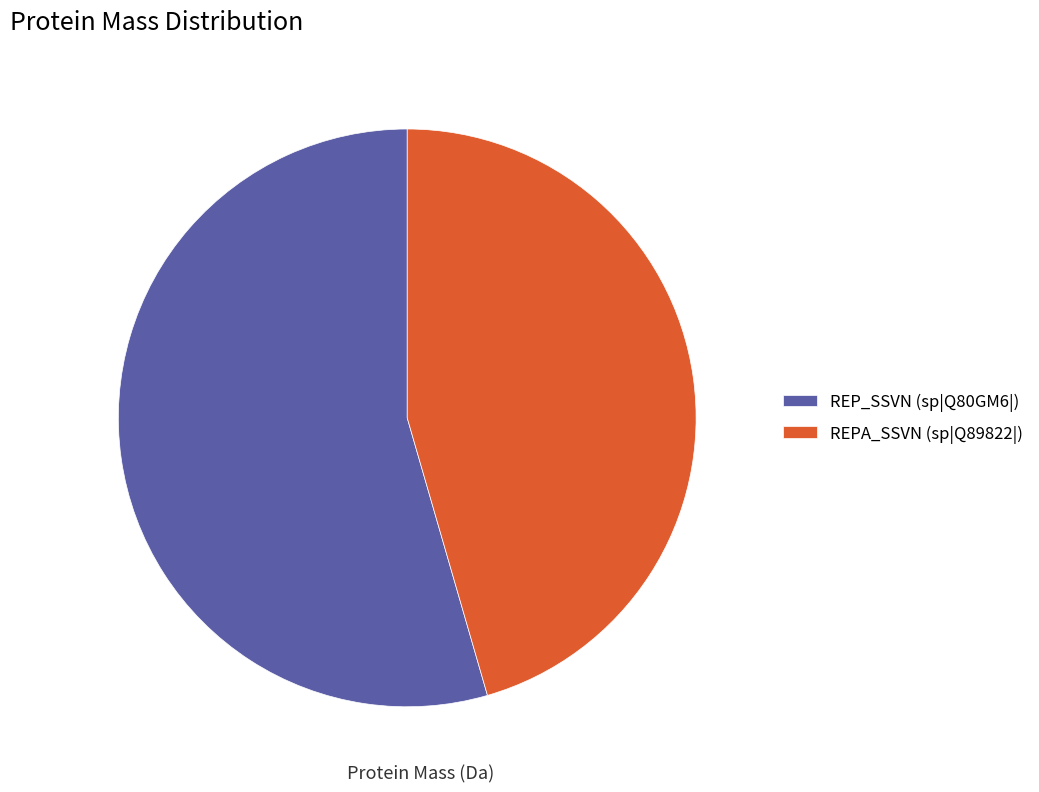

What is the largest slice in the pie chart?

REP_SSVN (sp|Q80GM6|)